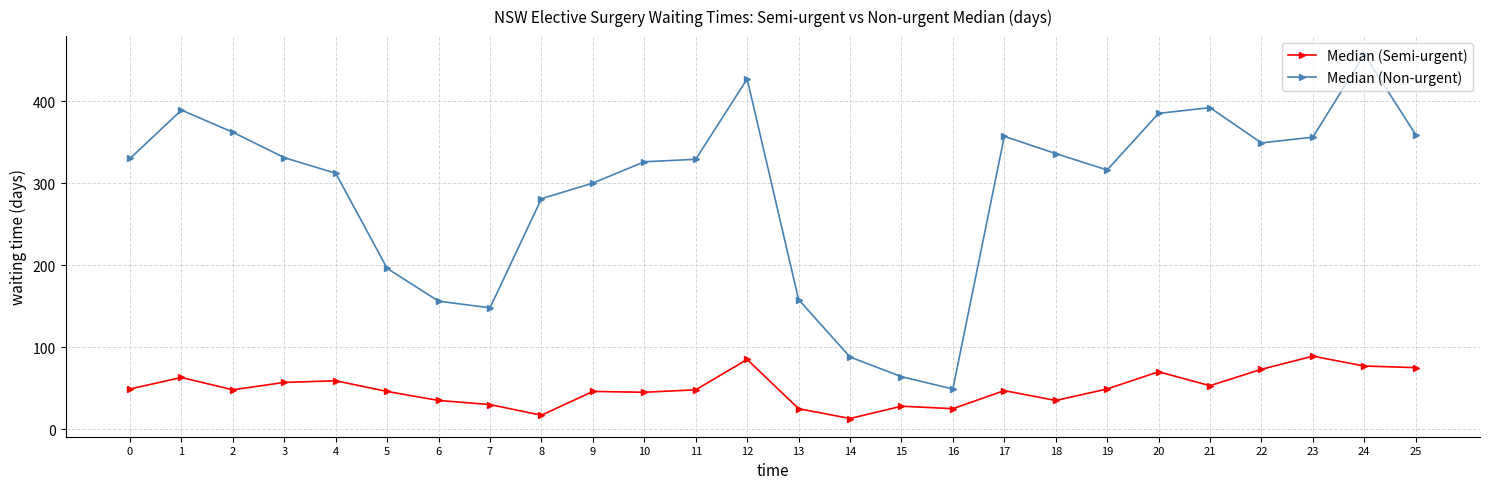

True or false: Median (Semi-urgent) and Median (Non-urgent) intersect in this chart.

False